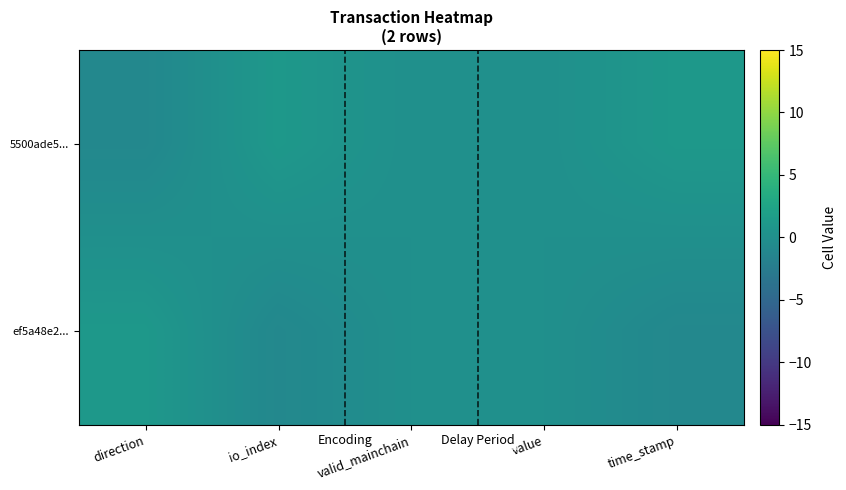

Reading right to left, transcribe all the data shown in this chart.

5500ade5...: time_stamp=1	value=0	valid_mainchain=0	io_index=1	direction=-1
ef5a48e2...: time_stamp=-1	value=0	valid_mainchain=0	io_index=-1	direction=1